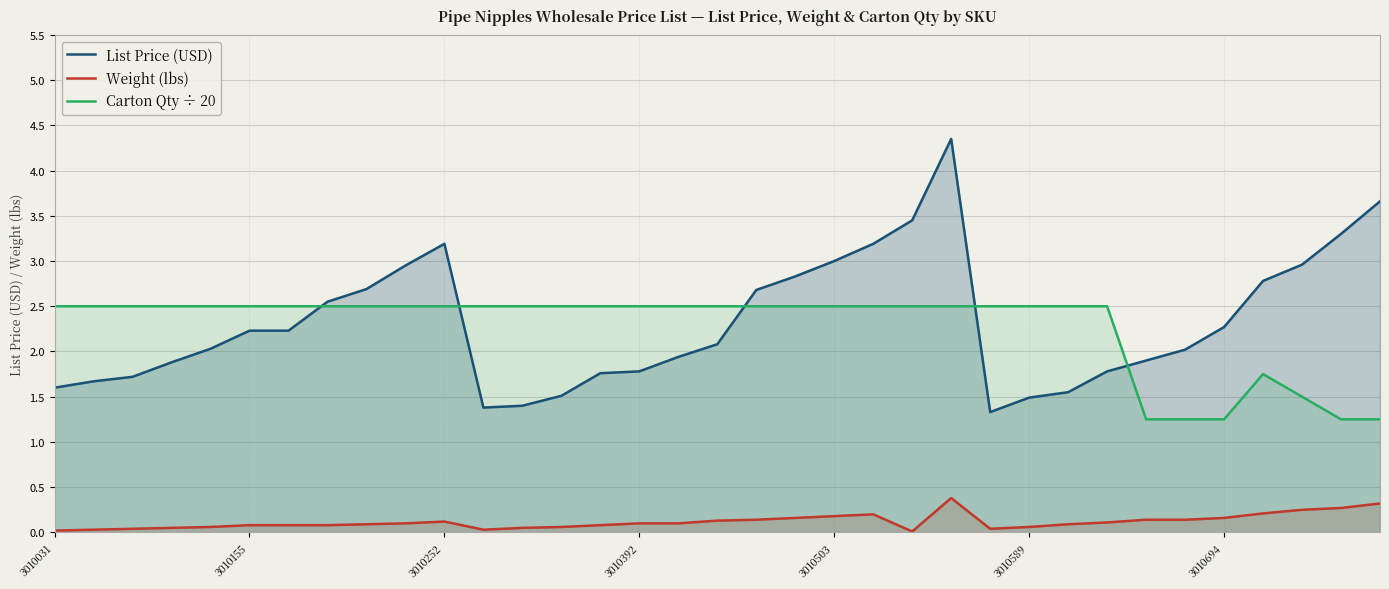

True or false: Weight (lbs) and Carton Qty ÷ 20 intersect in this chart.

False